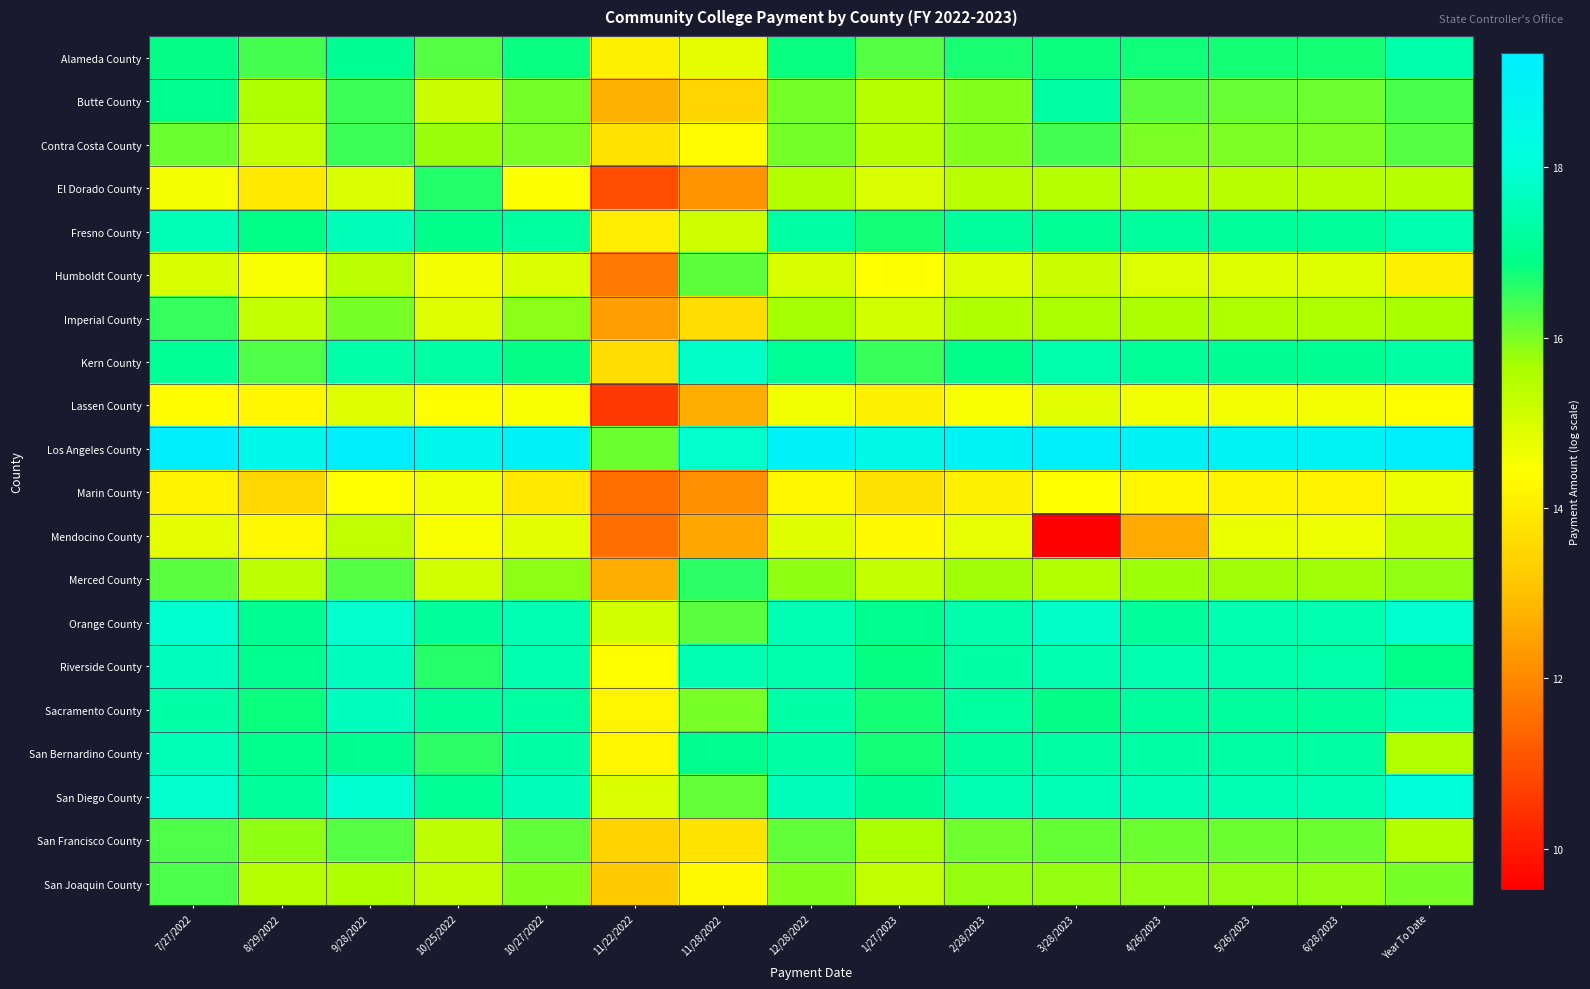

Reading left to right, transcribe all the data shown in this chart.

Alameda County: 7/27/2022=16.9	8/29/2022=16.4	9/28/2022=17.1	10/25/2022=16.3	10/27/2022=16.8	11/22/2022=14.1	11/28/2022=14.8	12/28/2022=16.8	1/27/2023=16.3	2/28/2023=16.7	3/28/2023=16.8	4/26/2023=16.8	5/26/2023=16.7	6/28/2023=16.7	Year To Date=17.4
Butte County: 7/27/2022=17.0	8/29/2022=15.6	9/28/2022=16.5	10/25/2022=15.2	10/27/2022=16.0	11/22/2022=12.7	11/28/2022=13.5	12/28/2022=16.0	1/27/2023=15.5	2/28/2023=15.9	3/28/2023=17.3	4/26/2023=16.2	5/26/2023=16.1	6/28/2023=16.1	Year To Date=16.4
Contra Costa County: 7/27/2022=16.1	8/29/2022=15.3	9/28/2022=16.5	10/25/2022=15.8	10/27/2022=16.0	11/22/2022=13.8	11/28/2022=14.3	12/28/2022=16.0	1/27/2023=15.5	2/28/2023=15.9	3/28/2023=16.4	4/26/2023=16.0	5/26/2023=16.0	6/28/2023=16.0	Year To Date=16.3
El Dorado County: 7/27/2022=14.6	8/29/2022=13.9	9/28/2022=15.0	10/25/2022=16.6	10/27/2022=14.5	11/22/2022=10.9	11/28/2022=12.2	12/28/2022=15.6	1/27/2023=15.0	2/28/2023=15.4	3/28/2023=15.5	4/26/2023=15.5	5/26/2023=15.4	6/28/2023=15.4	Year To Date=15.5
Fresno County: 7/27/2022=17.6	8/29/2022=16.9	9/28/2022=17.6	10/25/2022=16.9	10/27/2022=17.2	11/22/2022=14.0	11/28/2022=15.2	12/28/2022=17.3	1/27/2023=16.7	2/28/2023=17.2	3/28/2023=17.1	4/26/2023=17.2	5/26/2023=17.2	6/28/2023=17.2	Year To Date=17.5
Humboldt County: 7/27/2022=15.0	8/29/2022=14.5	9/28/2022=15.4	10/25/2022=14.6	10/27/2022=15.0	11/22/2022=11.7	11/28/2022=16.2	12/28/2022=15.0	1/27/2023=14.4	2/28/2023=14.9	3/28/2023=15.2	4/26/2023=14.9	5/26/2023=14.9	6/28/2023=14.9	Year To Date=14.1
Imperial County: 7/27/2022=16.5	8/29/2022=15.3	9/28/2022=16.0	10/25/2022=14.9	10/27/2022=15.9	11/22/2022=12.4	11/28/2022=13.6	12/28/2022=15.7	1/27/2023=15.1	2/28/2023=15.6	3/28/2023=15.6	4/26/2023=15.6	5/26/2023=15.6	6/28/2023=15.6	Year To Date=15.7
Kern County: 7/27/2022=17.1	8/29/2022=16.3	9/28/2022=17.4	10/25/2022=17.3	10/27/2022=16.9	11/22/2022=13.6	11/28/2022=17.8	12/28/2022=17.1	1/27/2023=16.5	2/28/2023=16.9	3/28/2023=17.4	4/26/2023=17.1	5/26/2023=17.0	6/28/2023=17.0	Year To Date=17.3
Lassen County: 7/27/2022=14.4	8/29/2022=14.2	9/28/2022=14.9	10/25/2022=14.4	10/27/2022=14.5	11/22/2022=10.5	11/28/2022=12.7	12/28/2022=14.6	1/27/2023=14.1	2/28/2023=14.5	3/28/2023=14.8	4/26/2023=14.6	5/26/2023=14.6	6/28/2023=14.6	Year To Date=14.4
Los Angeles County: 7/27/2022=19.3	8/29/2022=18.6	9/28/2022=19.3	10/25/2022=18.7	10/27/2022=19.0	11/22/2022=16.1	11/28/2022=17.9	12/28/2022=19.1	1/27/2023=18.5	2/28/2023=19.0	3/28/2023=19.2	4/26/2023=19.0	5/26/2023=19.0	6/28/2023=19.0	Year To Date=19.3
Marin County: 7/27/2022=14.2	8/29/2022=13.5	9/28/2022=14.4	10/25/2022=14.6	10/27/2022=13.9	11/22/2022=11.6	11/28/2022=12.1	12/28/2022=14.2	1/27/2023=13.7	2/28/2023=14.1	3/28/2023=14.4	4/26/2023=14.2	5/26/2023=14.2	6/28/2023=14.2	Year To Date=14.7
Mendocino County: 7/27/2022=14.8	8/29/2022=14.3	9/28/2022=15.3	10/25/2022=14.5	10/27/2022=14.8	11/22/2022=11.5	11/28/2022=12.5	12/28/2022=14.9	1/27/2023=14.3	2/28/2023=14.8	3/28/2023=9.5	4/26/2023=12.6	5/26/2023=14.7	6/28/2023=14.7	Year To Date=15.3
Merced County: 7/27/2022=16.2	8/29/2022=15.4	9/28/2022=16.3	10/25/2022=15.1	10/27/2022=15.9	11/22/2022=12.7	11/28/2022=16.6	12/28/2022=15.9	1/27/2023=15.3	2/28/2023=15.7	3/28/2023=15.5	4/26/2023=15.7	5/26/2023=15.7	6/28/2023=15.7	Year To Date=15.8
Orange County: 7/27/2022=17.9	8/29/2022=17.0	9/28/2022=17.9	10/25/2022=17.2	10/27/2022=17.5	11/22/2022=15.1	11/28/2022=16.2	12/28/2022=17.5	1/27/2023=17.0	2/28/2023=17.4	3/28/2023=17.8	4/26/2023=17.2	5/26/2023=17.4	6/28/2023=17.5	Year To Date=17.9
Riverside County: 7/27/2022=17.7	8/29/2022=17.0	9/28/2022=17.7	10/25/2022=16.6	10/27/2022=17.5	11/22/2022=14.4	11/28/2022=17.5	12/28/2022=17.4	1/27/2023=16.9	2/28/2023=17.3	3/28/2023=17.5	4/26/2023=17.4	5/26/2023=17.4	6/28/2023=17.4	Year To Date=16.9
Sacramento County: 7/27/2022=17.3	8/29/2022=16.8	9/28/2022=17.7	10/25/2022=17.1	10/27/2022=17.2	11/22/2022=14.2	11/28/2022=16.0	12/28/2022=17.3	1/27/2023=16.7	2/28/2023=17.2	3/28/2023=16.9	4/26/2023=17.2	5/26/2023=17.2	6/28/2023=17.2	Year To Date=17.5
San Bernardino County: 7/27/2022=17.6	8/29/2022=17.0	9/28/2022=17.0	10/25/2022=16.6	10/27/2022=17.3	11/22/2022=14.2	11/28/2022=17.0	12/28/2022=17.3	1/27/2023=16.8	2/28/2023=17.2	3/28/2023=17.2	4/26/2023=17.3	5/26/2023=17.3	6/28/2023=17.3	Year To Date=15.5
San Diego County: 7/27/2022=17.9	8/29/2022=17.2	9/28/2022=17.9	10/25/2022=17.1	10/27/2022=17.6	11/22/2022=15.0	11/28/2022=16.2	12/28/2022=17.6	1/27/2023=17.1	2/28/2023=17.5	3/28/2023=17.6	4/26/2023=17.6	5/26/2023=17.5	6/28/2023=17.5	Year To Date=18.0
San Francisco County: 7/27/2022=16.3	8/29/2022=15.8	9/28/2022=16.3	10/25/2022=15.4	10/27/2022=16.2	11/22/2022=13.4	11/28/2022=13.8	12/28/2022=16.2	1/27/2023=15.6	2/28/2023=16.1	3/28/2023=16.2	4/26/2023=16.1	5/26/2023=16.1	6/28/2023=16.1	Year To Date=15.5
San Joaquin County: 7/27/2022=16.3	8/29/2022=15.5	9/28/2022=15.6	10/25/2022=15.3	10/27/2022=15.9	11/22/2022=13.2	11/28/2022=14.3	12/28/2022=15.9	1/27/2023=15.3	2/28/2023=15.8	3/28/2023=15.8	4/26/2023=15.8	5/26/2023=15.8	6/28/2023=15.8	Year To Date=16.0